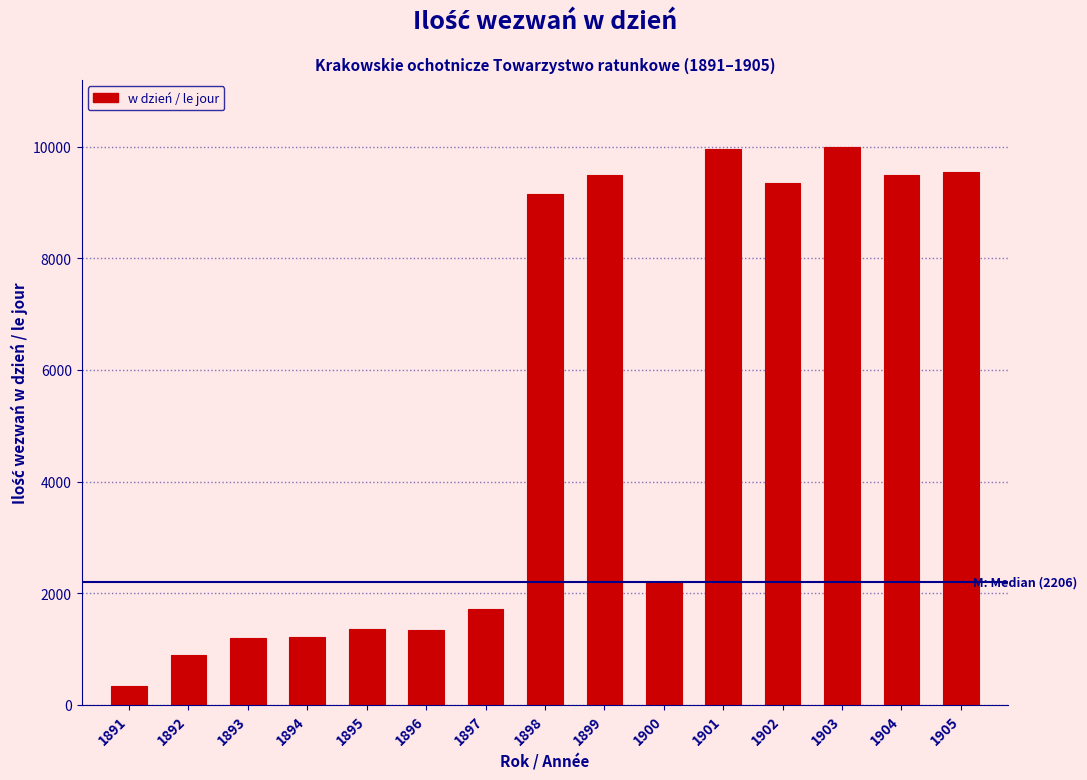

At which label is the value closest to 5168?

1900